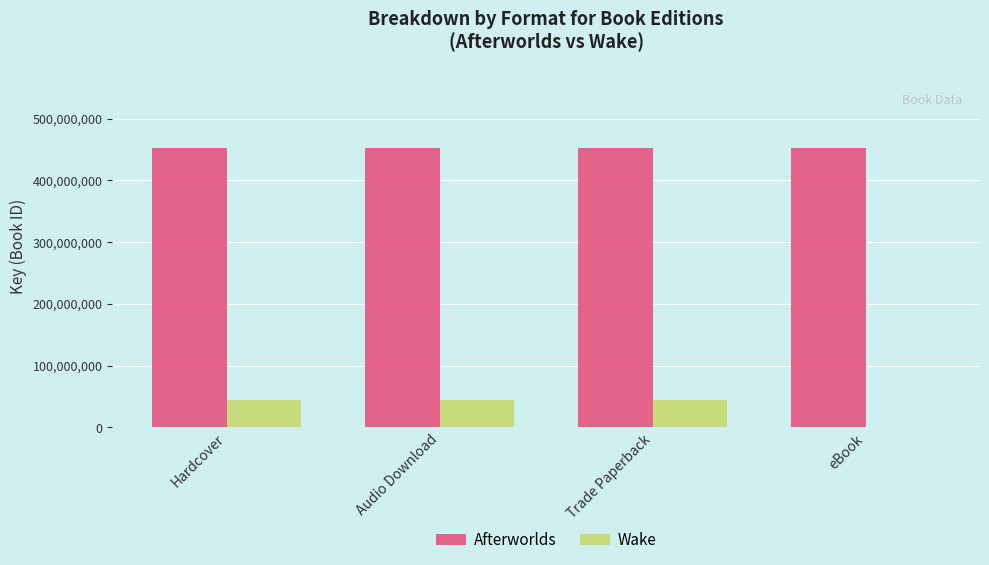

What is the greatest value displayed?

451998862